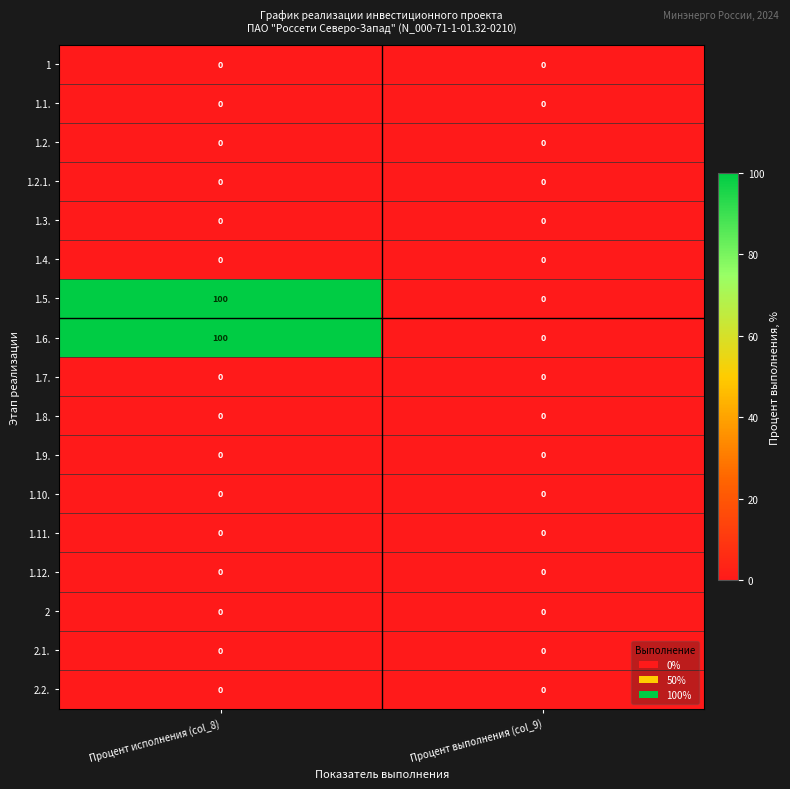

The value of 1.4. at Процент выполнения (col_9) is 0. True or false?

True